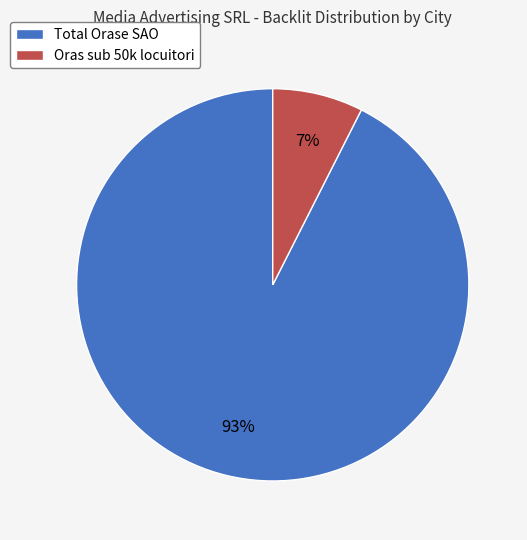

Between Oras sub 50k locuitori and Total Orase SAO, which is larger?

Total Orase SAO